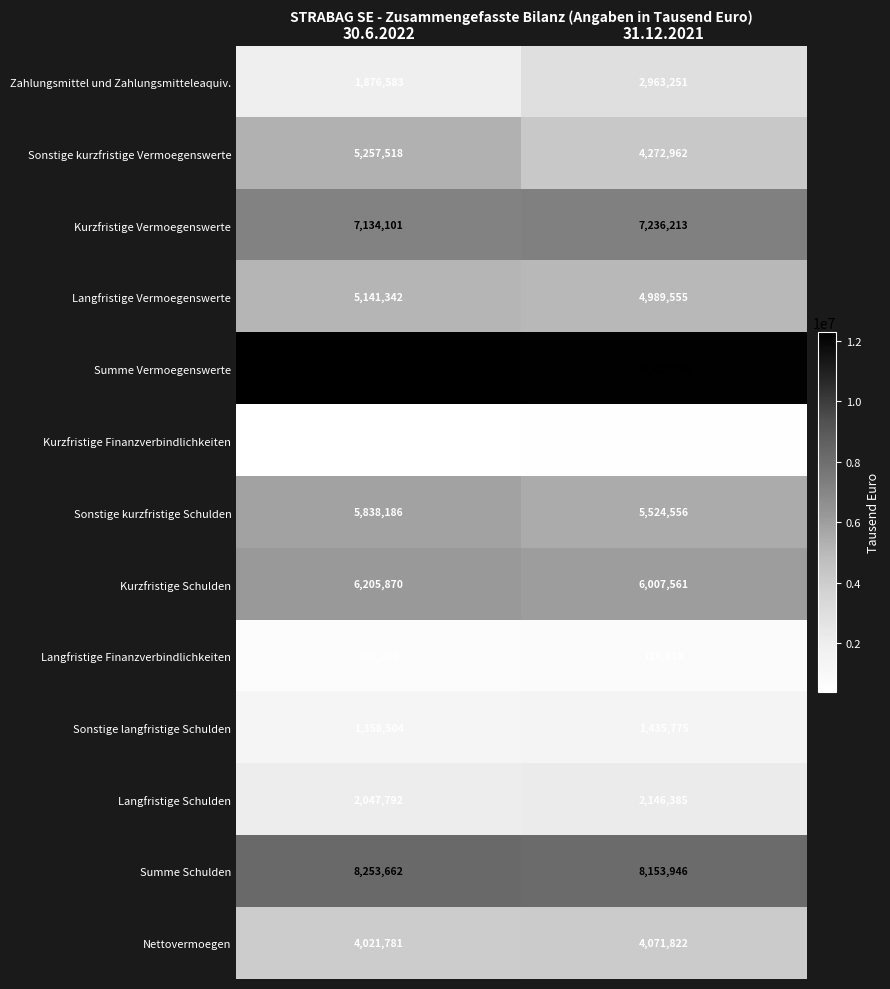

Reading left to right, transcribe all the data shown in this chart.

Zahlungsmittel und Zahlungsmitteleaquiv.: 30.6.2022=1876583	31.12.2021=2963251
Sonstige kurzfristige Vermoegenswerte: 30.6.2022=5257518	31.12.2021=4272962
Kurzfristige Vermoegenswerte: 30.6.2022=7134101	31.12.2021=7236213
Langfristige Vermoegenswerte: 30.6.2022=5141342	31.12.2021=4989555
Summe Vermoegenswerte: 30.6.2022=12275443	31.12.2021=12225768
Kurzfristige Finanzverbindlichkeiten: 30.6.2022=367684	31.12.2021=483005
Sonstige kurzfristige Schulden: 30.6.2022=5838186	31.12.2021=5524556
Kurzfristige Schulden: 30.6.2022=6205870	31.12.2021=6007561
Langfristige Finanzverbindlichkeiten: 30.6.2022=689288	31.12.2021=710610
Sonstige langfristige Schulden: 30.6.2022=1358504	31.12.2021=1435775
Langfristige Schulden: 30.6.2022=2047792	31.12.2021=2146385
Summe Schulden: 30.6.2022=8253662	31.12.2021=8153946
Nettovermoegen: 30.6.2022=4021781	31.12.2021=4071822